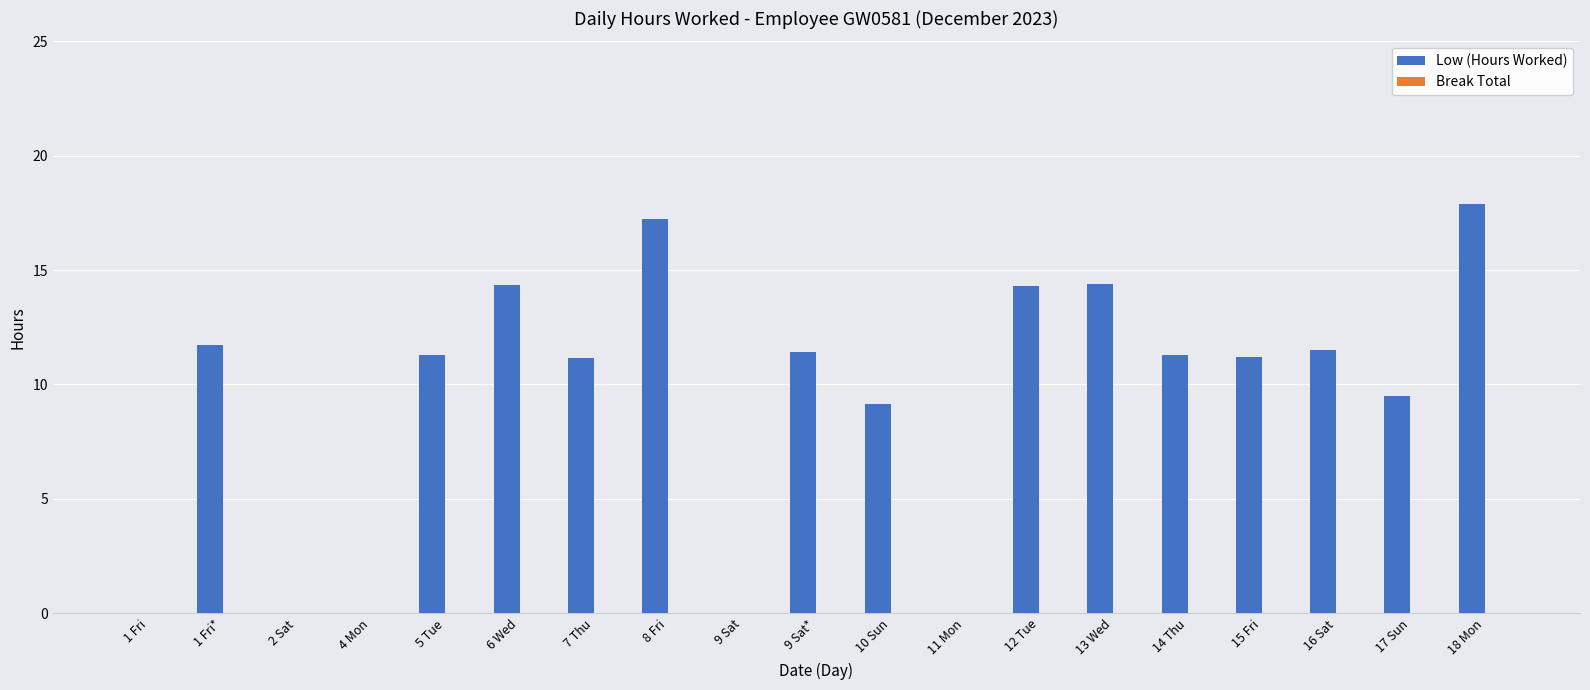

The value at 11 Mon is 0.0. True or false?

True